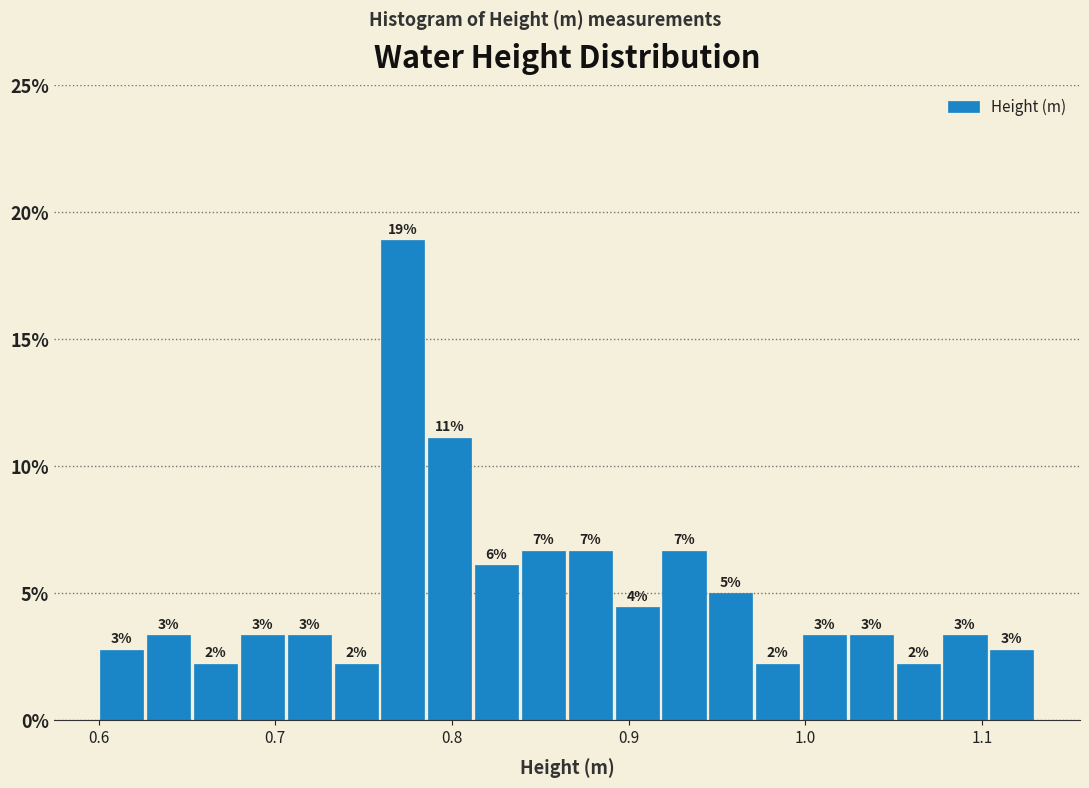

Around what value on the x-axis is the tallest bar? Give the approximate position of its centre, as read against the axis.

0.77